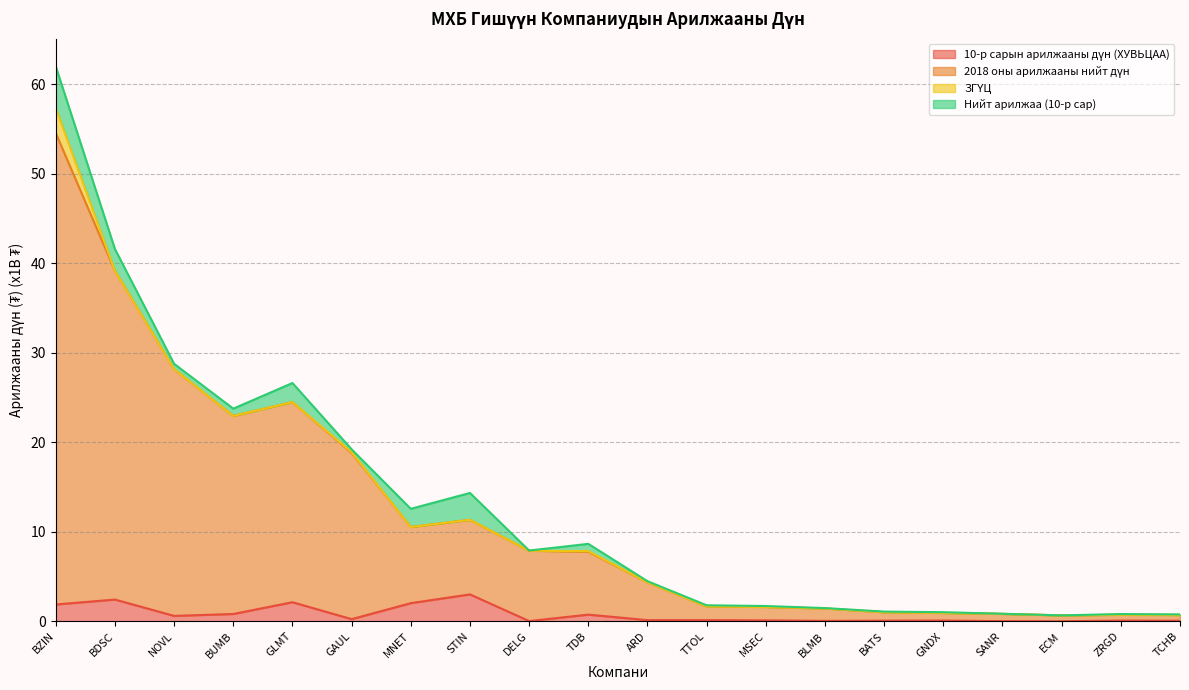

What is the approximate value of 2018 оны арилжааны нийт дүн at GAUL?

18.8